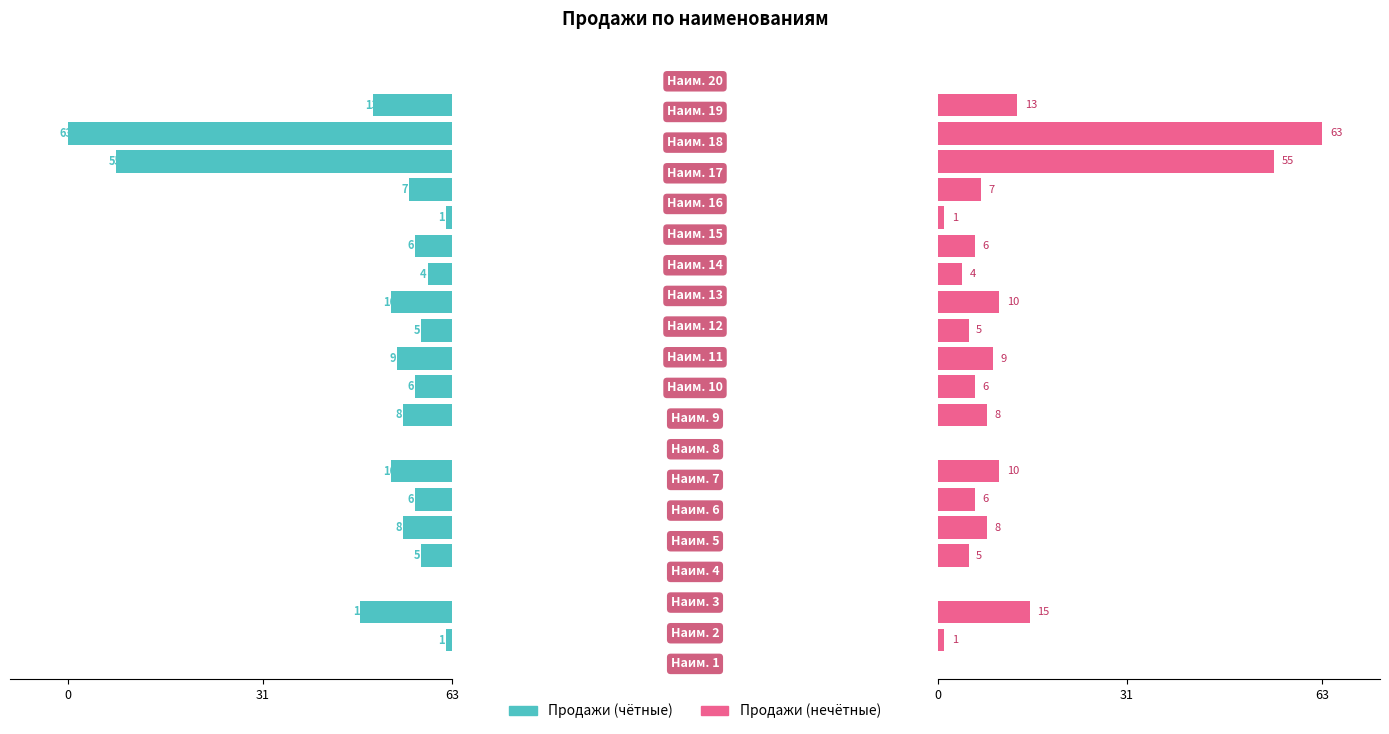

The value of Продажи (right) at 4 is 5. True or false?

False